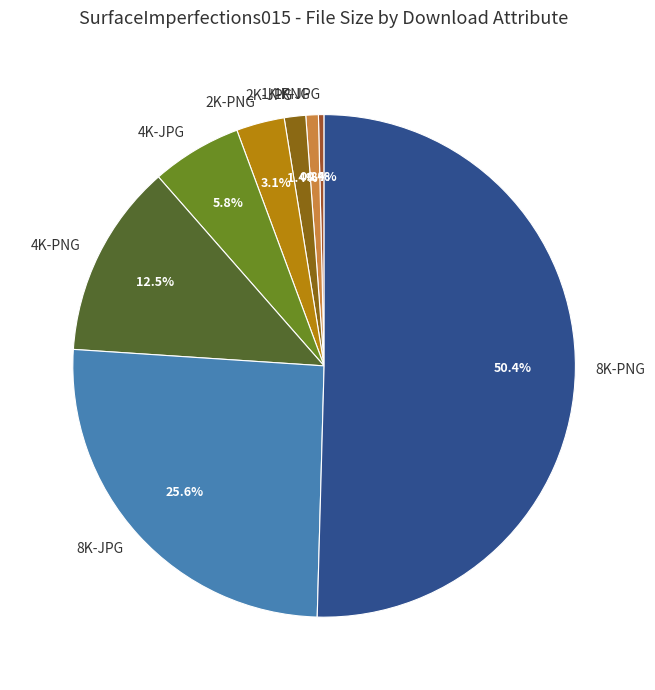

Count the number of slices in the pie.

8